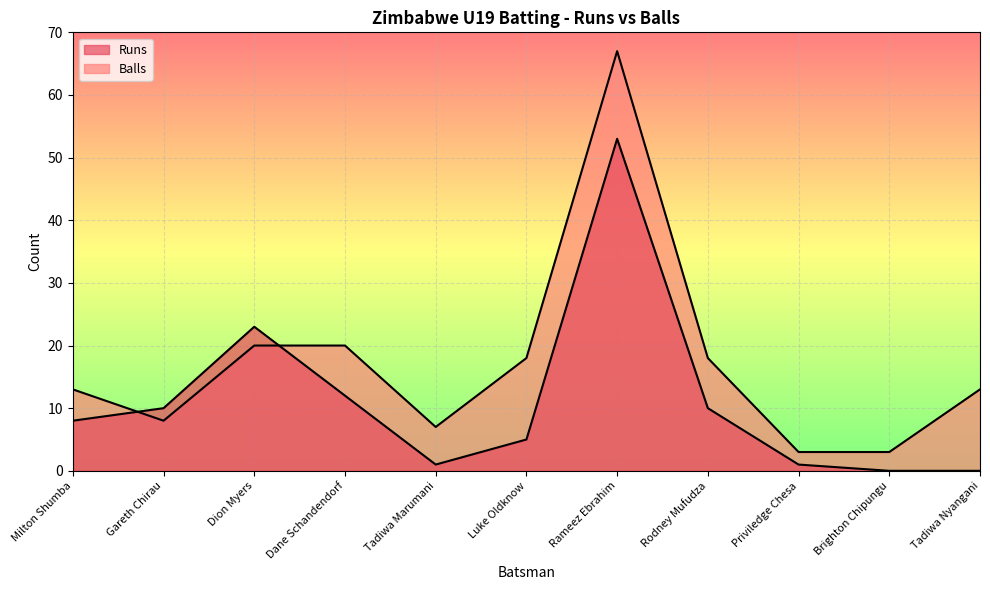

What is the difference between the highest and lowest values at Dion Myers?

3